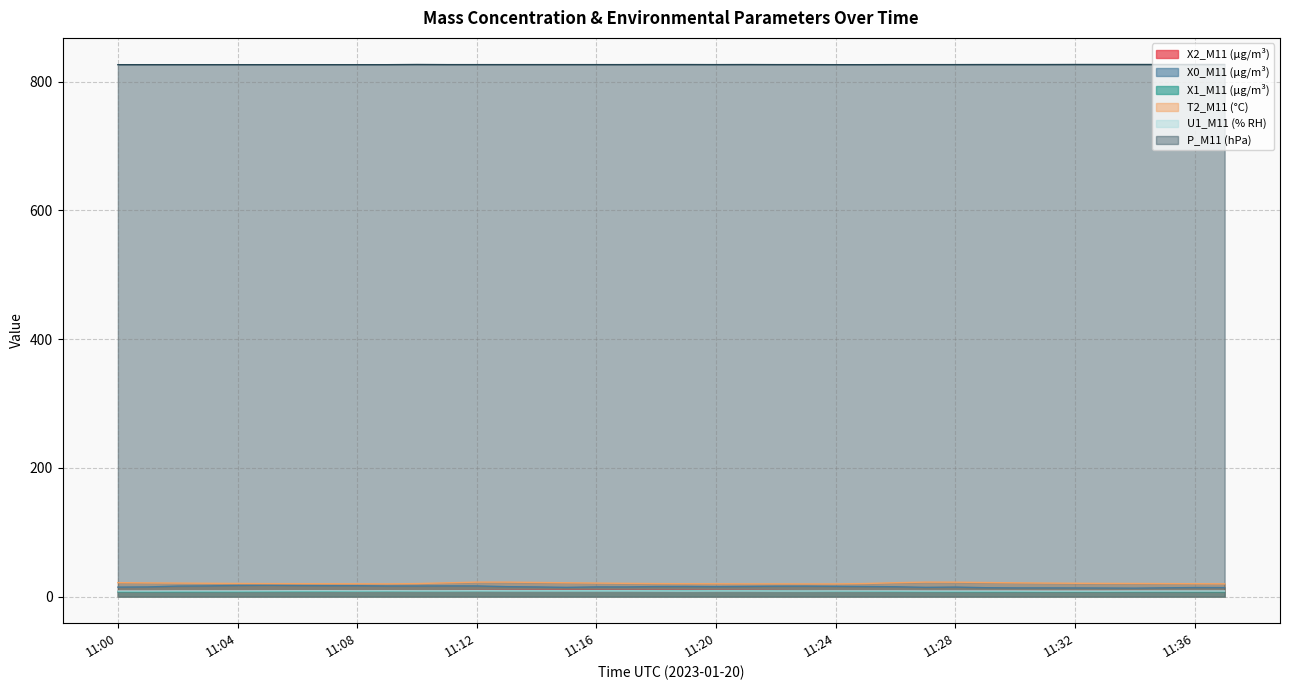

What is the difference between the maximum and minimum values in the X0_M11 (μg/m³) series?

4.5